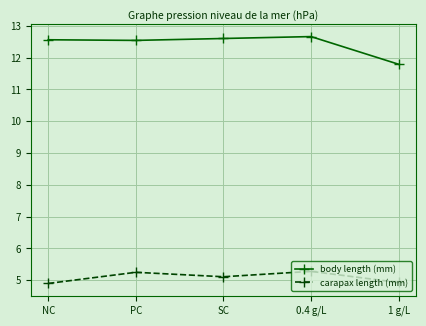

At which category does carapax length (mm) reach its first local valley?

SC